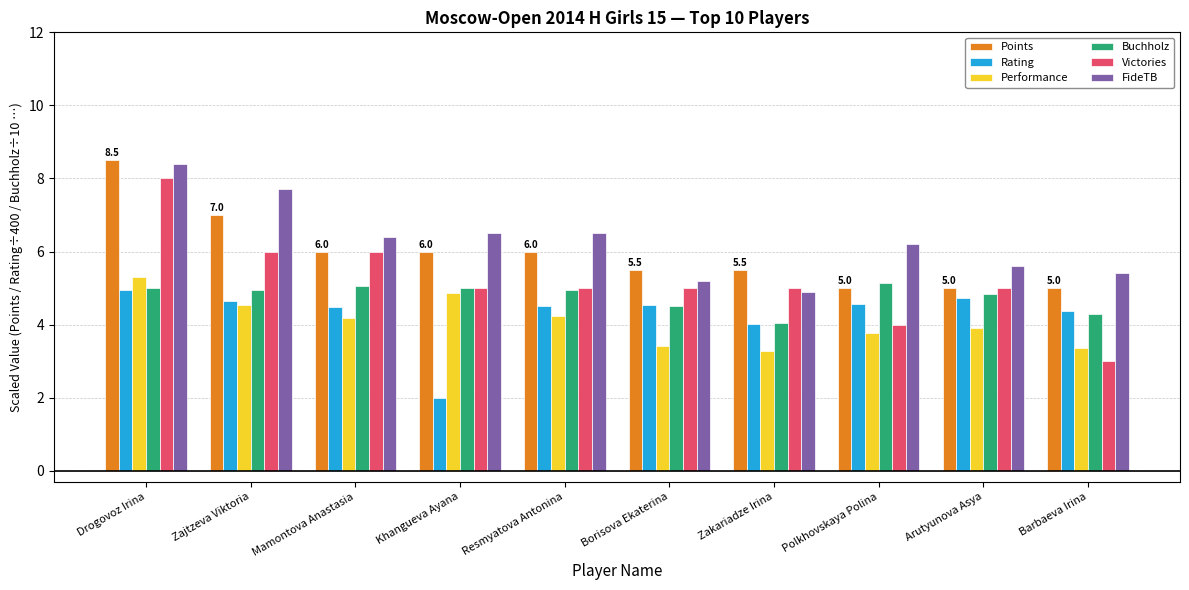

Is the value of FideTB at Polkhovskaya Polina greater than the value of Points at Drogovoz Irina?

No